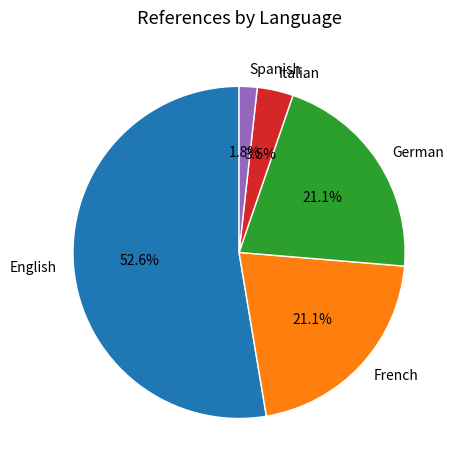

Which category has the biggest portion of the pie?

English